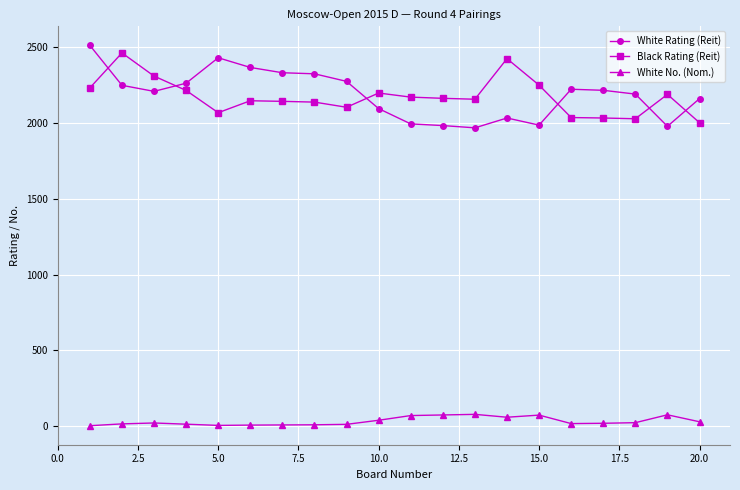

What is the lowest value of the White No. (Nom.) series?

1